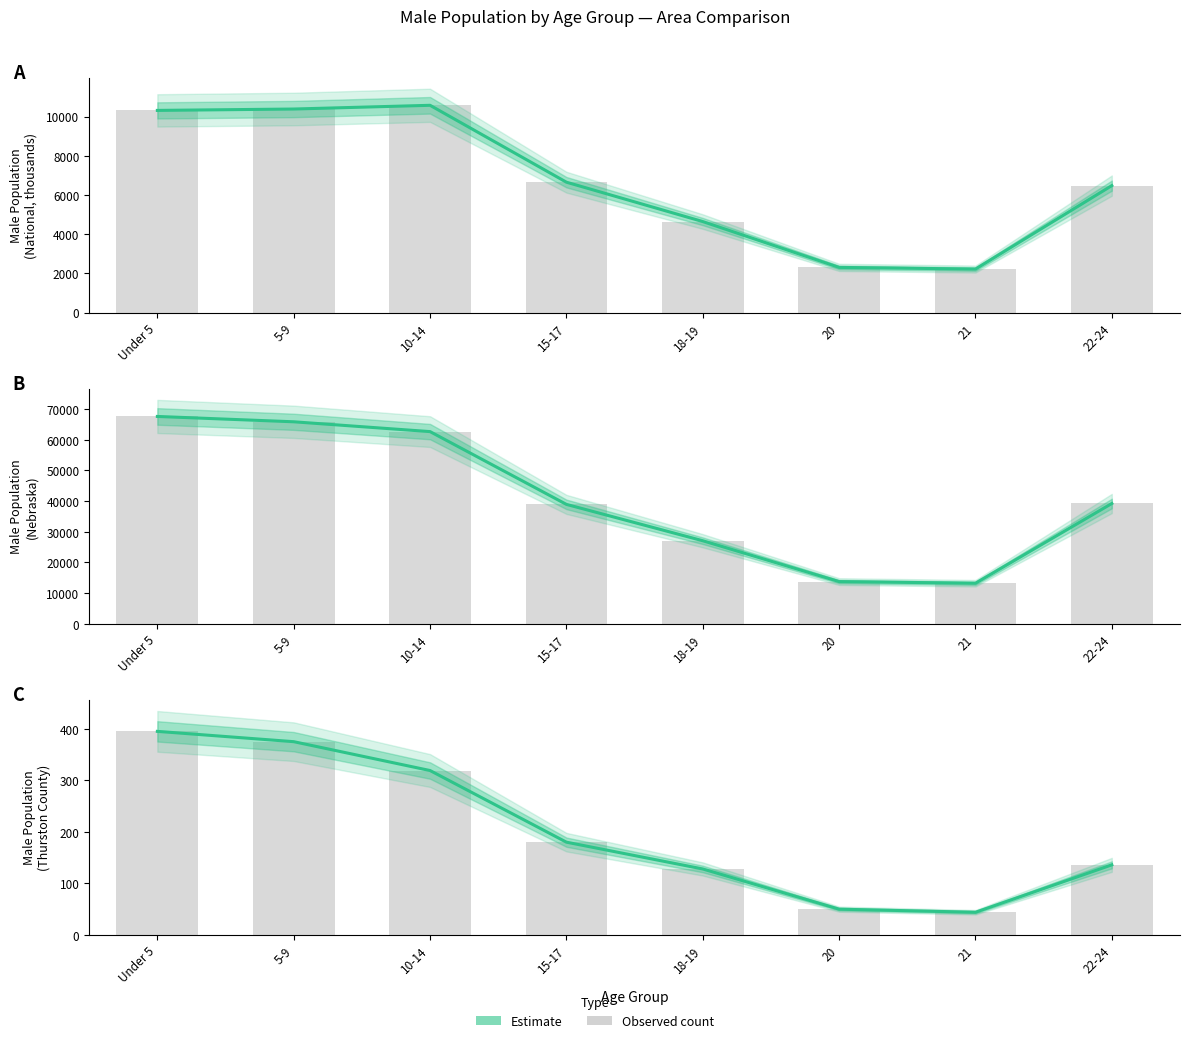

Does the chart contain stacked bars?

No